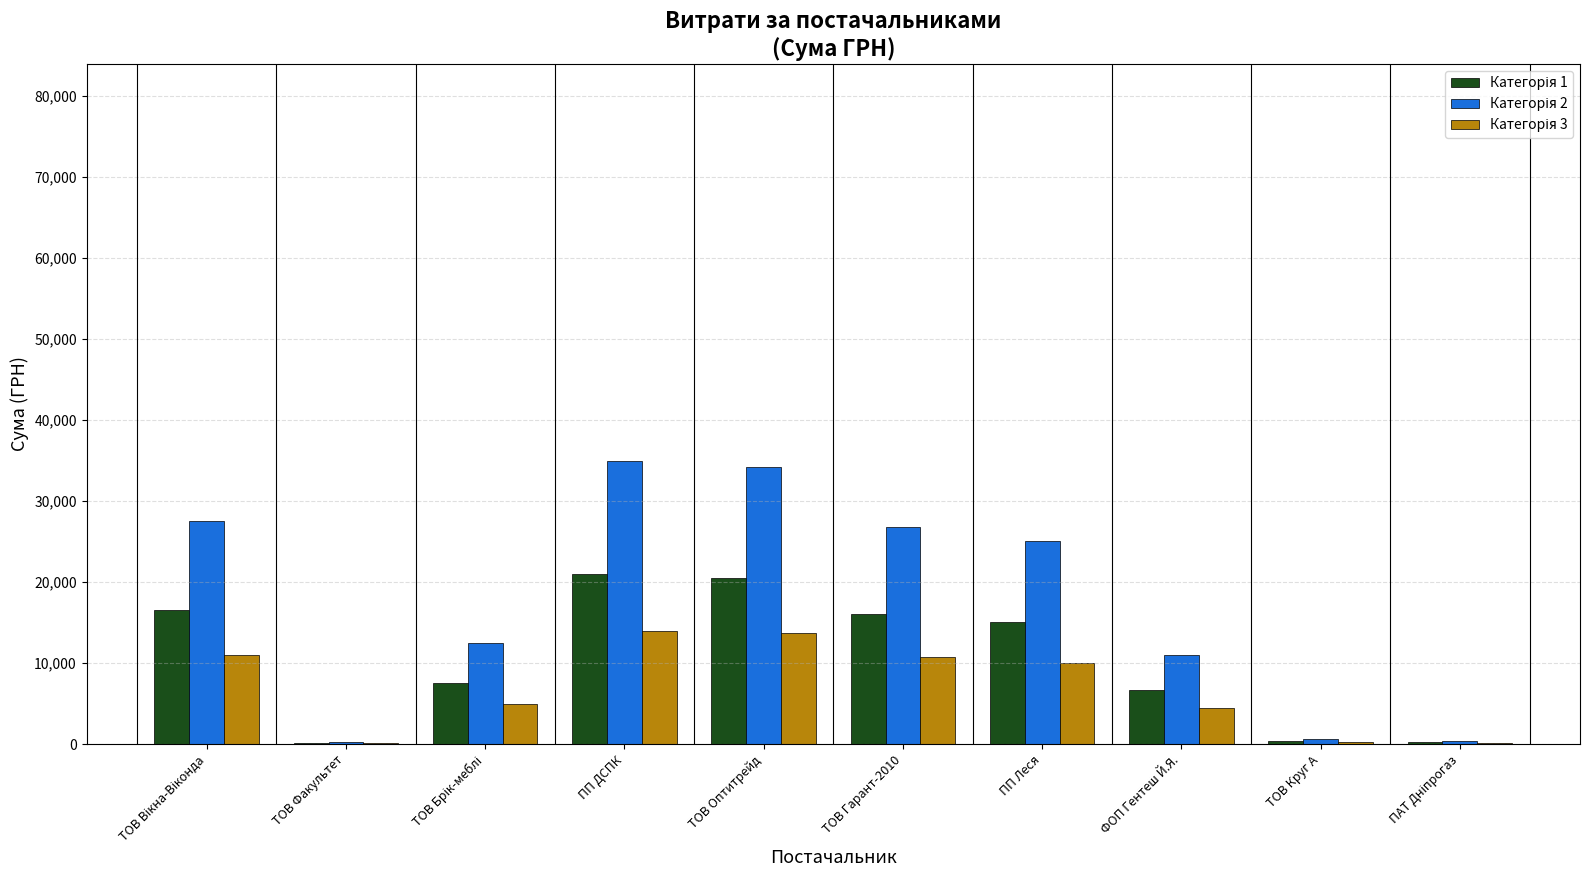

Which has a higher value, ТОВ Брік-меблі or ТОВ Вікна-Віконда?

ТОВ Вікна-Віконда